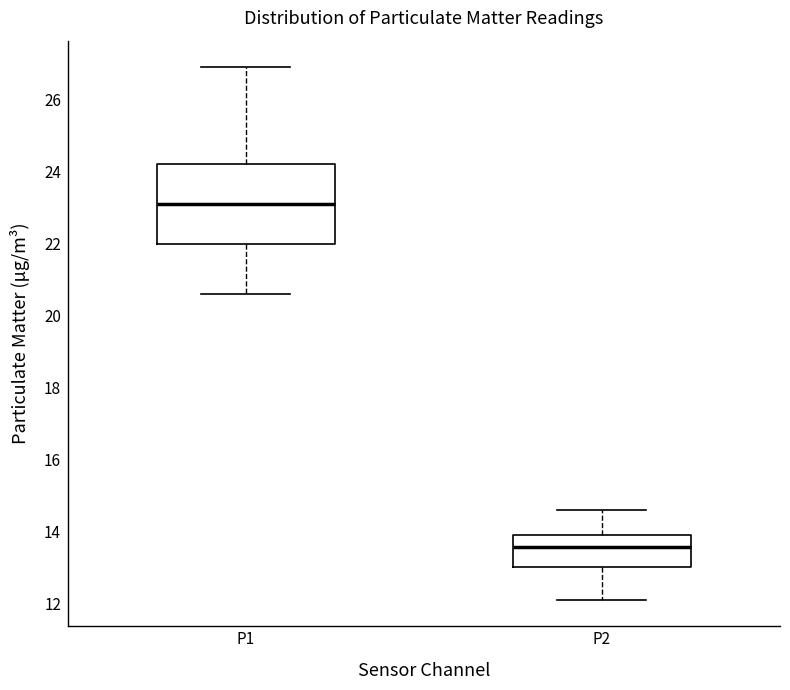

Reading left to right, read every box against the y-axis: the position of its median line, the range the box covers, and the ends of its whiskers. The values are not printed on the chart, so give them approximately, as read against the axis.

P1: median 23.2, box 22.0 to 24.2, whiskers 20.6 to 27.0
P2: median 13.6, box 13.0 to 14.0, whiskers 12.2 to 14.6